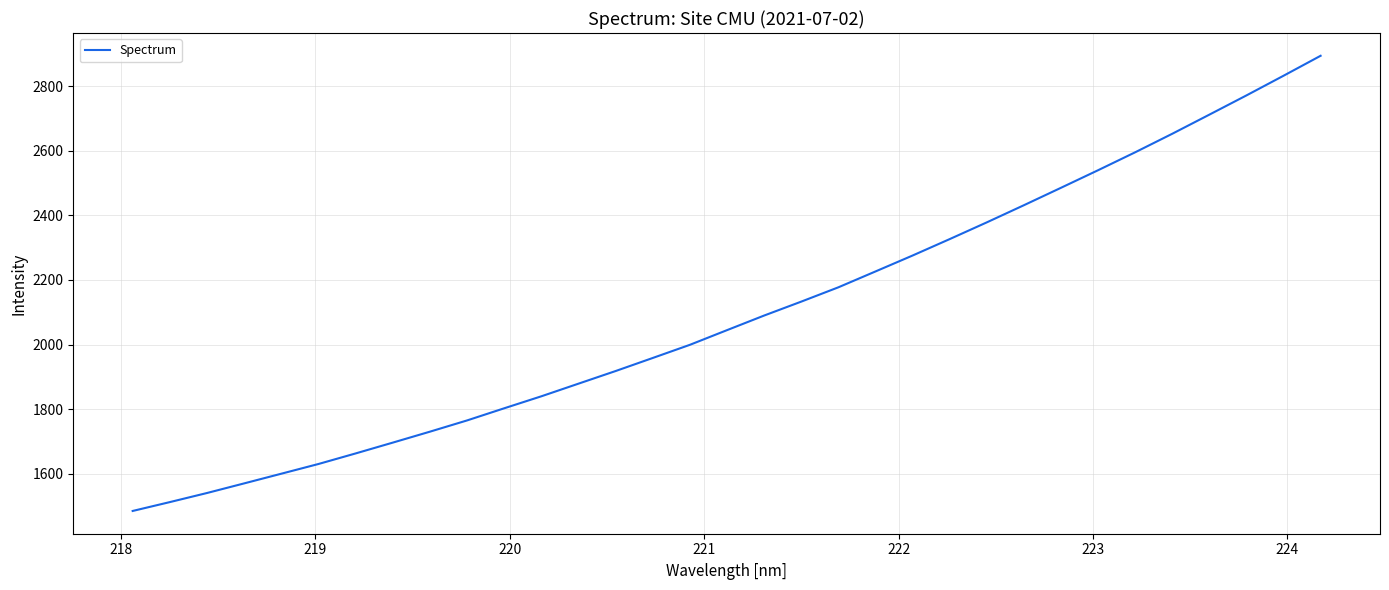

What is the maximum value shown in the chart?

2893.9